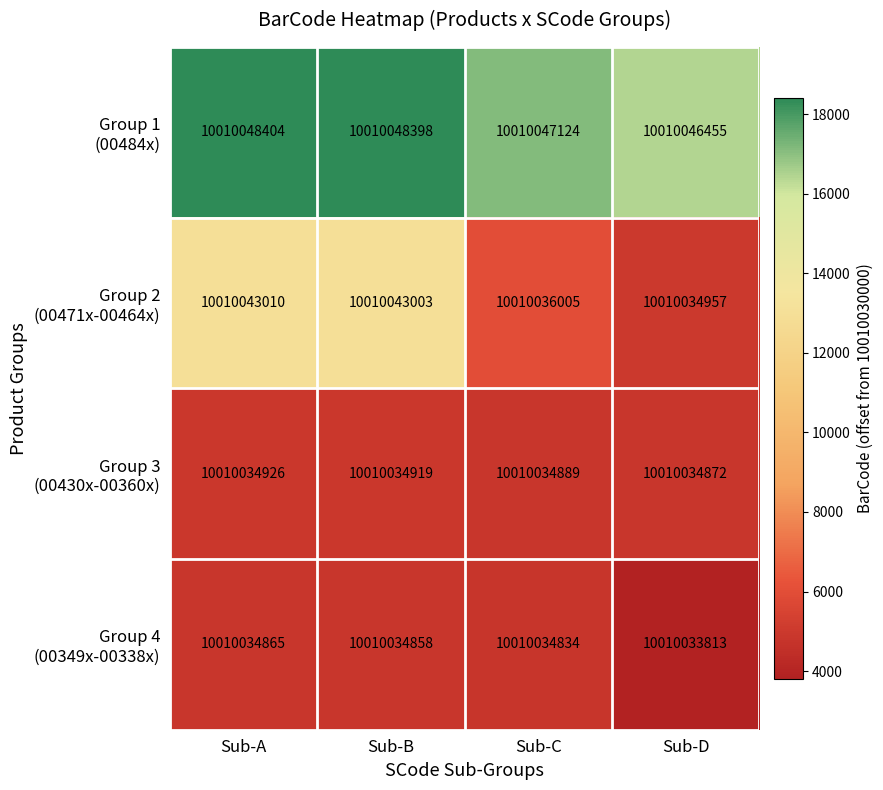

What is the spread (max minus min) of values at Sub-D?

12642